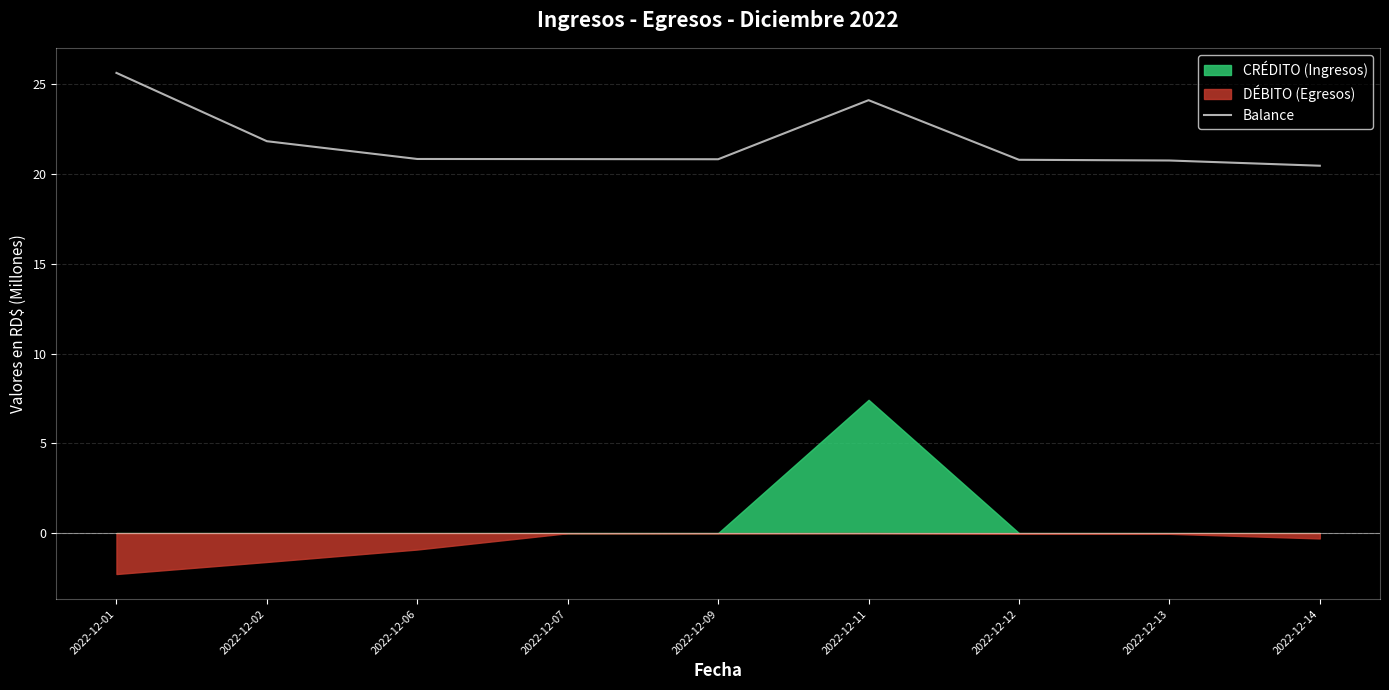

What is the difference between the maximum and minimum values?

5.2